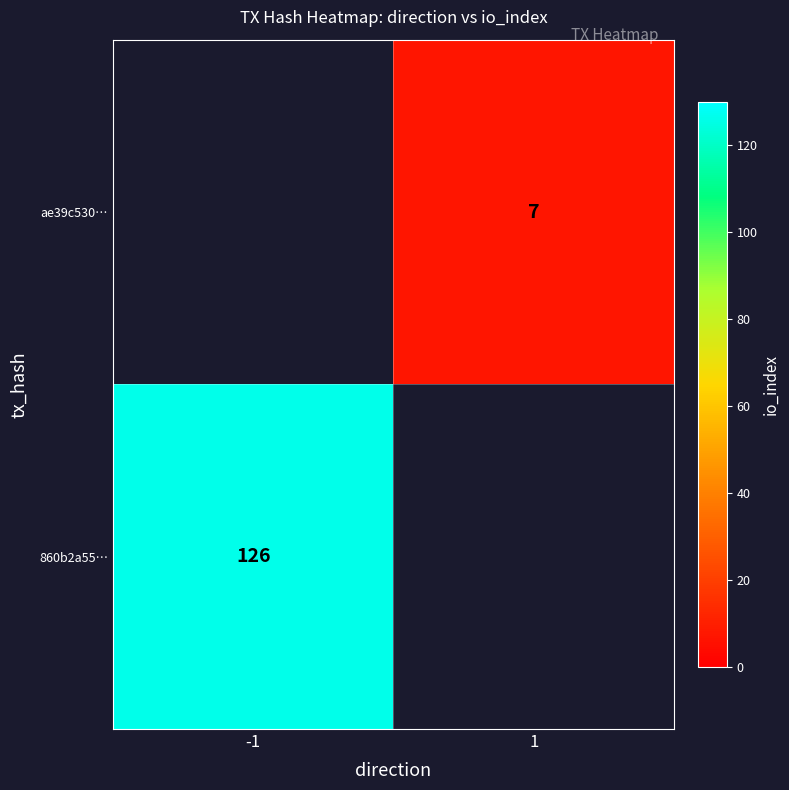

What is the minimum value shown in the chart?

7.0